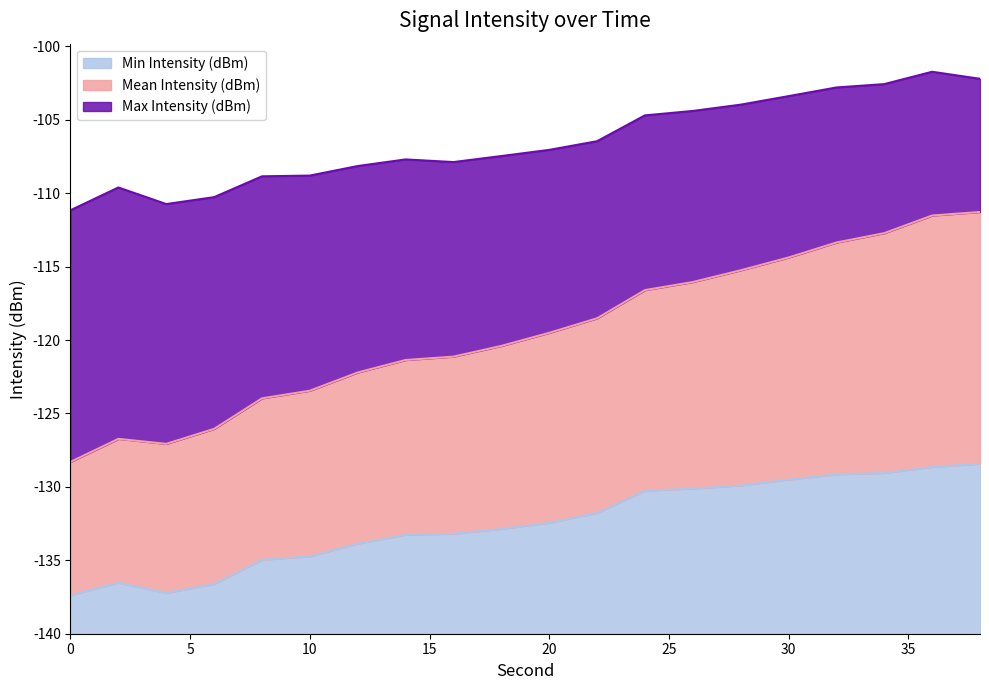

Is the value of Min Intensity (dBm) at 10 greater than the value of Mean Intensity (dBm) at 18?

No